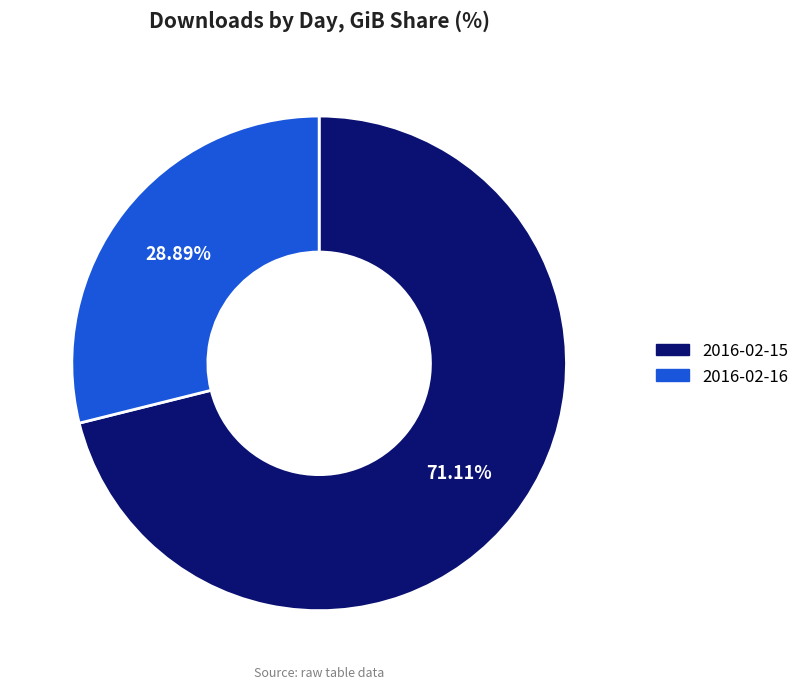

Rank the categories by value from lowest to highest.

2016-02-16, 2016-02-15